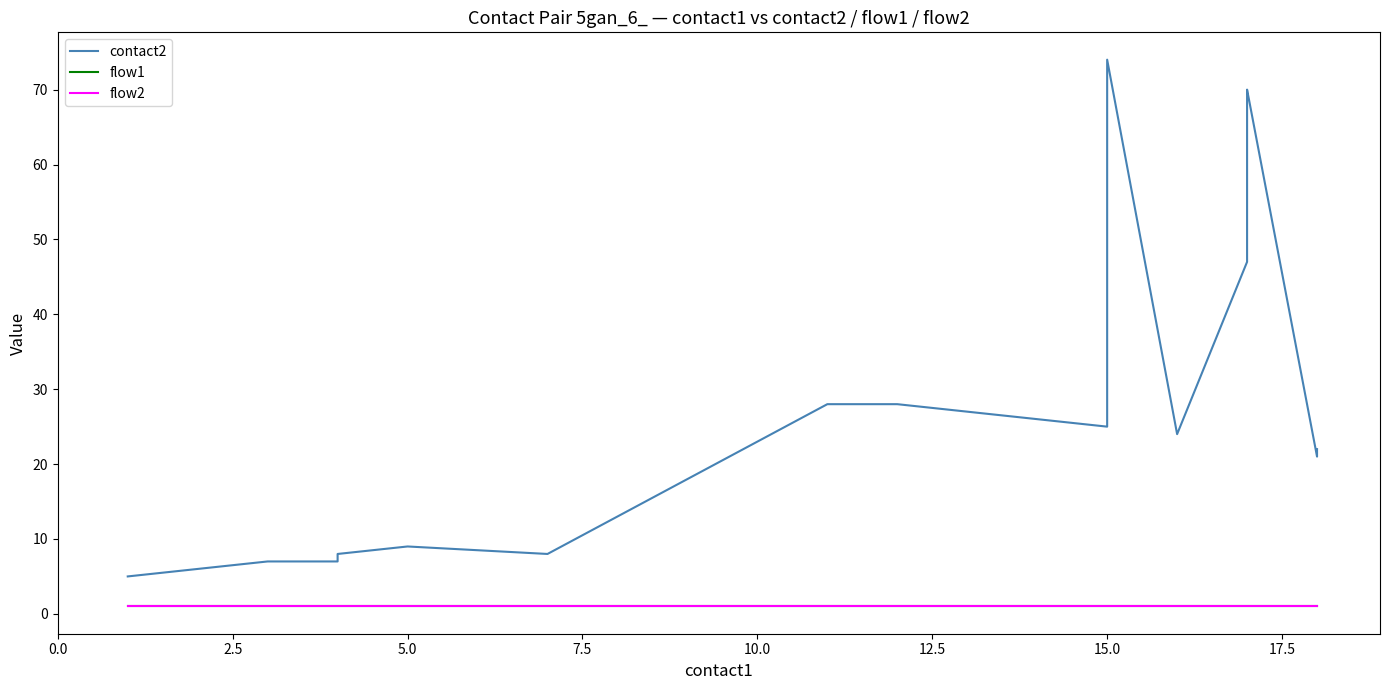

Which series has the widest spread of values?

contact2